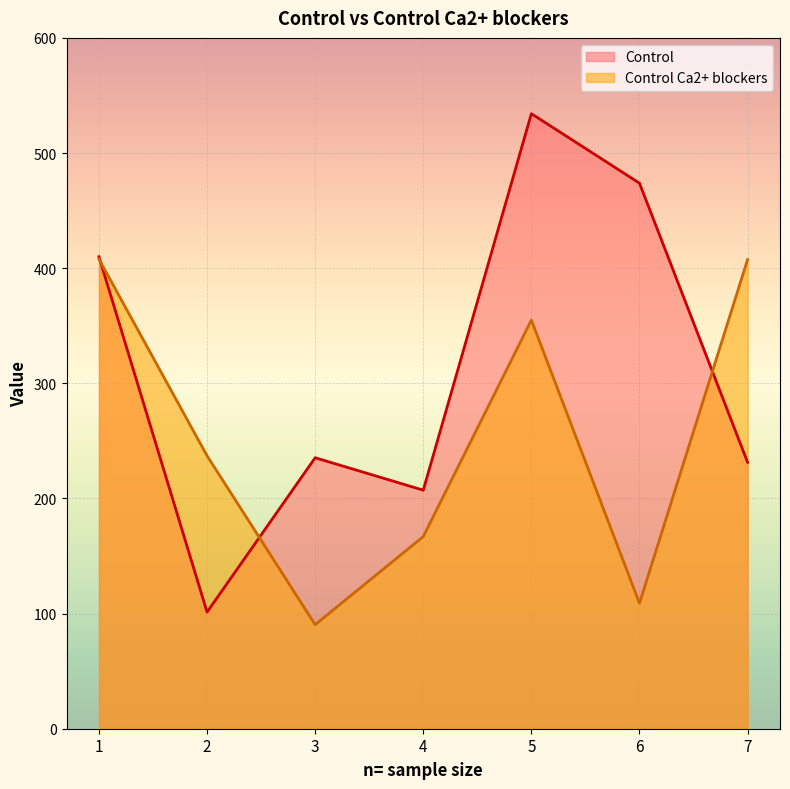

How many data points in Control Ca2+ blockers are above 237?

4